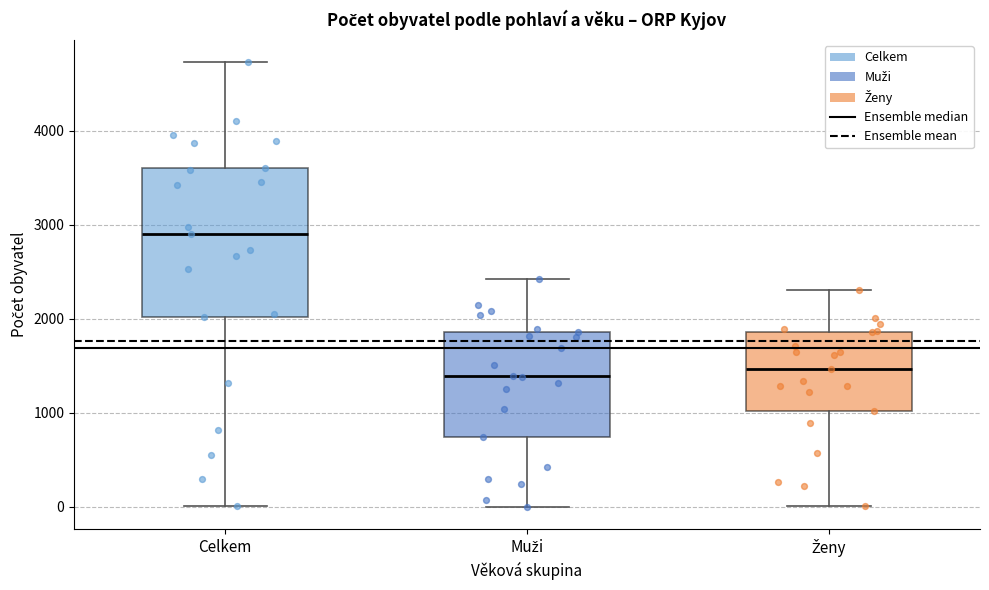

Reading left to right, transcribe this box plot: for each box, give where its median line is, the range the box spans, and where its two whiskers end, as read against the y-axis. The values are not printed on the chart, so give them approximately, as read against the axis.

Celkem: median 2900, box 2000 to 3600, whiskers 0 to 4700
Muži: median 1400, box 700 to 1900, whiskers 0 to 2400
Ženy: median 1500, box 1000 to 1900, whiskers 0 to 2300